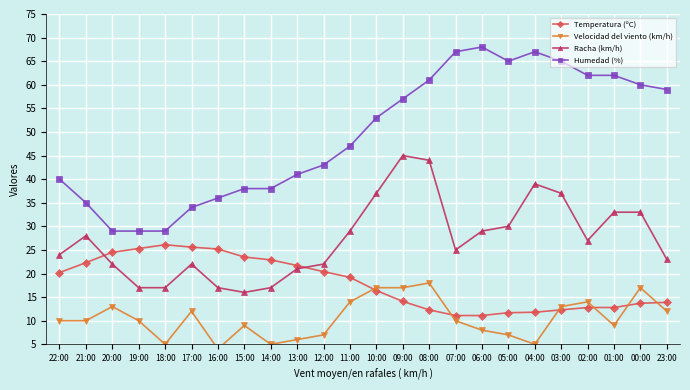

True or false: Temperatura (ºC) has more than 0 points higher than both neighbors.

True